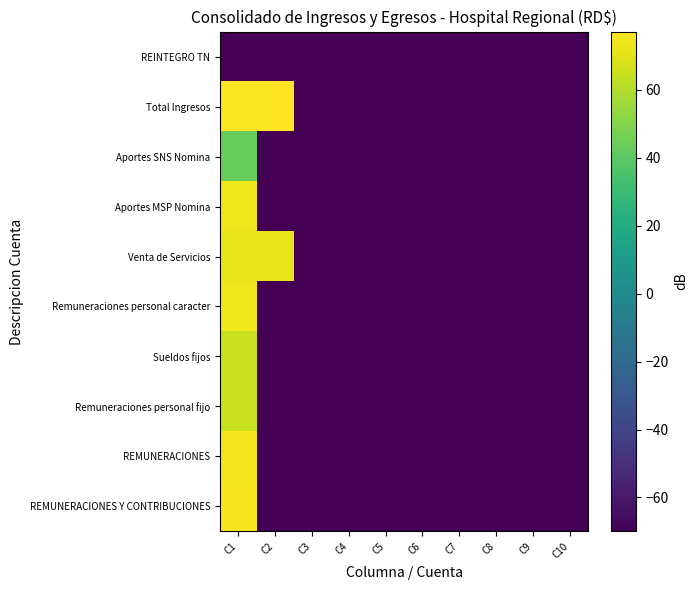

Reading left to right, list all the values displayed in this chart.

REMUNERACIONES Y CONTRIBUCIONES: C1=75.6	C2=-70.0	C3=-70.0	C4=-70.0	C5=-70.0	C6=-70.0	C7=-70.0	C8=-70.0	C9=-70.0	C10=-70.0
REMUNERACIONES: C1=74.3	C2=-70.0	C3=-70.0	C4=-70.0	C5=-70.0	C6=-70.0	C7=-70.0	C8=-70.0	C9=-70.0	C10=-70.0
Remuneraciones personal fijo: C1=64.7	C2=-70.0	C3=-70.0	C4=-70.0	C5=-70.0	C6=-70.0	C7=-70.0	C8=-70.0	C9=-70.0	C10=-70.0
Sueldos fijos: C1=64.7	C2=-70.0	C3=-70.0	C4=-70.0	C5=-70.0	C6=-70.0	C7=-70.0	C8=-70.0	C9=-70.0	C10=-70.0
Remuneraciones personal caracter: C1=73.7	C2=-70.0	C3=-70.0	C4=-70.0	C5=-70.0	C6=-70.0	C7=-70.0	C8=-70.0	C9=-70.0	C10=-70.0
Venta de Servicios: C1=71.6	C2=71.6	C3=-70.0	C4=-70.0	C5=-70.0	C6=-70.0	C7=-70.0	C8=-70.0	C9=-70.0	C10=-70.0
Aportes MSP Nomina: C1=74.2	C2=-70.0	C3=-70.0	C4=-70.0	C5=-70.0	C6=-70.0	C7=-70.0	C8=-70.0	C9=-70.0	C10=-70.0
Aportes SNS Nomina: C1=42.8	C2=-70.0	C3=-70.0	C4=-70.0	C5=-70.0	C6=-70.0	C7=-70.0	C8=-70.0	C9=-70.0	C10=-70.0
Total Ingresos: C1=76.1	C2=77.1	C3=-70.0	C4=-70.0	C5=-70.0	C6=-70.0	C7=-70.0	C8=-70.0	C9=-70.0	C10=-70.0
REINTEGRO TN: C1=-70.0	C2=-70.0	C3=-70.0	C4=-70.0	C5=-70.0	C6=-70.0	C7=-70.0	C8=-70.0	C9=-70.0	C10=-70.0